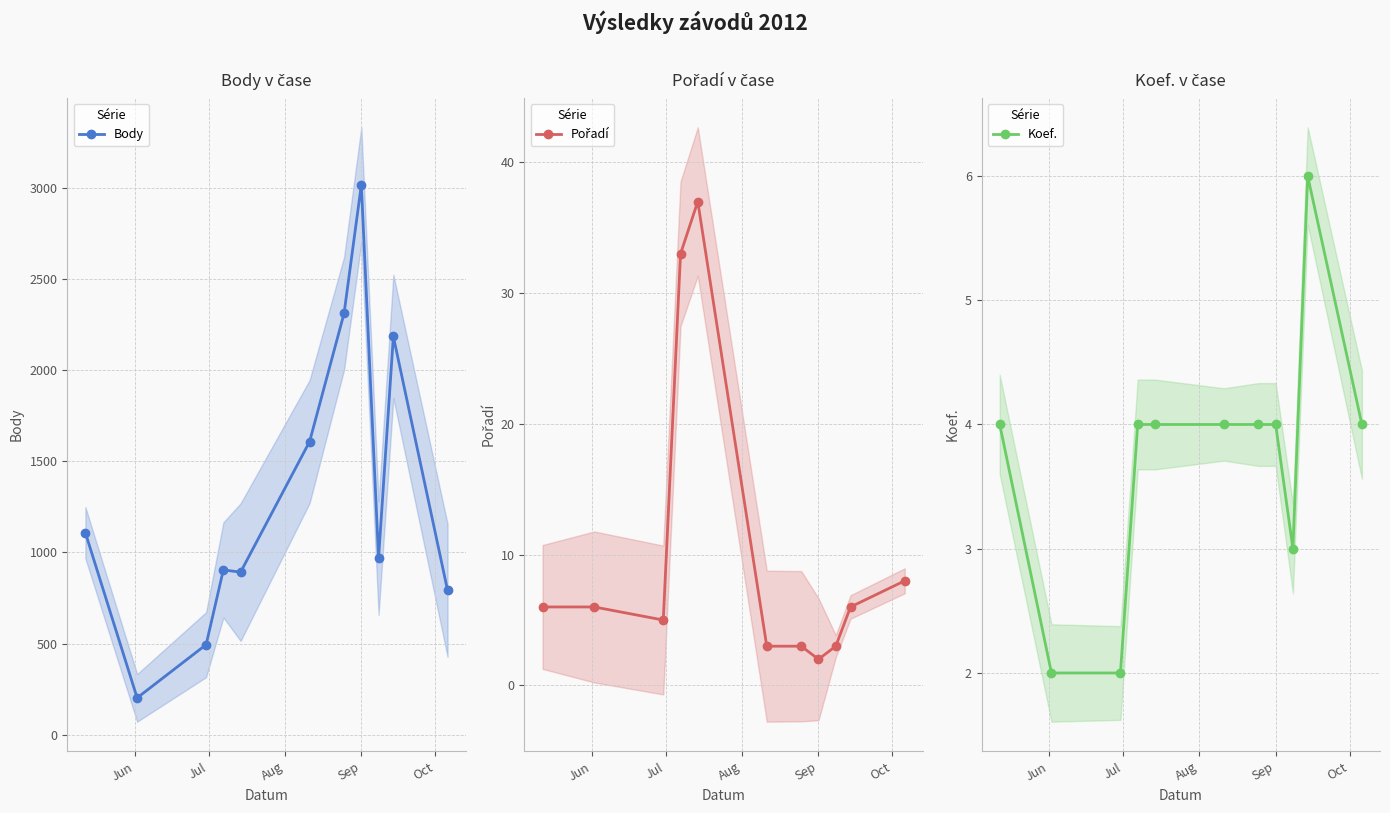

What is the value of the Body point at the 3rd from the left?

494